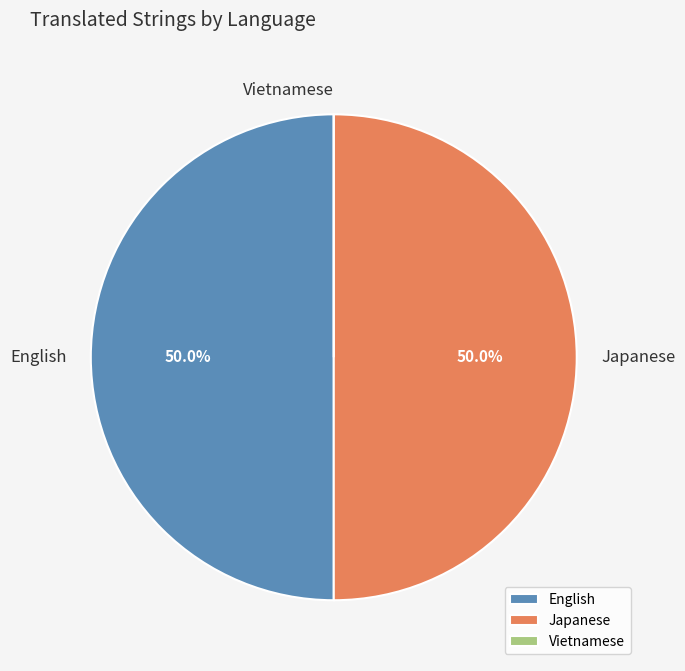

Combined, what portion of the pie is Japanese and English?

100.0%